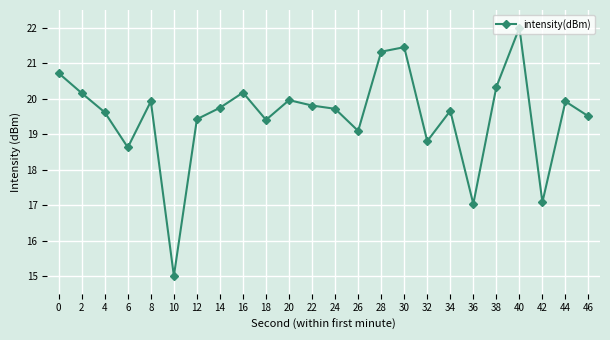

What is the maximum value shown in the chart?

22.0